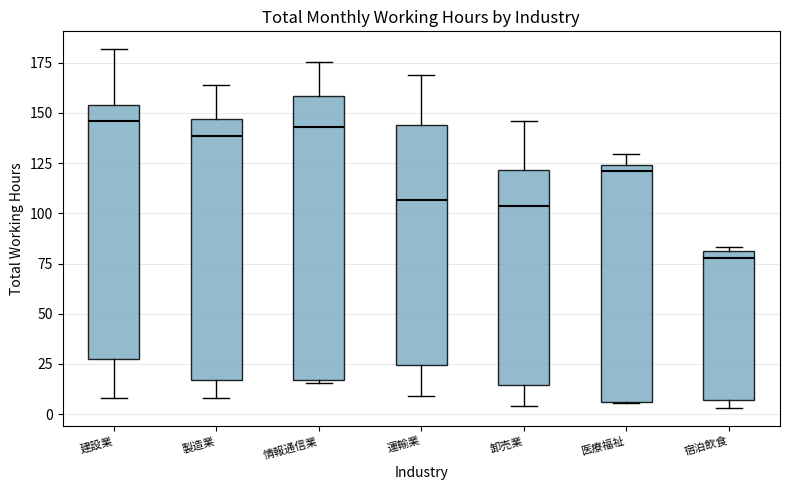

Reading left to right, read every box against the y-axis: the position of its median line, the range the box covers, and the ends of its whiskers. The values are not printed on the chart, so give them approximately, as read against the axis.

建設業: median 145, box 30 to 155, whiskers 10 to 180
製造業: median 140, box 15 to 145, whiskers 10 to 165
情報通信業: median 145, box 15 to 160, whiskers 15 (just below the box's lower edge) to 175
運輸業: median 105, box 25 to 145, whiskers 10 to 170
卸売業: median 105, box 15 to 120, whiskers 5 to 145
医療福祉: median 120, box 5 to 125, whiskers 5 to 130
宿泊飲食: median 80 (just below the box's upper edge), box 5 to 80, whiskers 5 (just below the box's lower edge) to 85